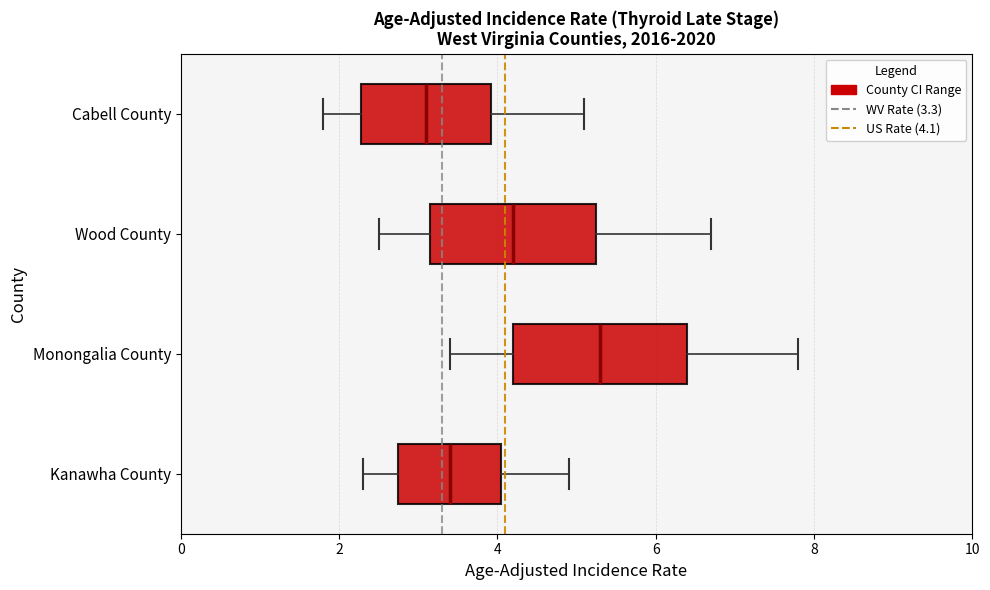

Where does the right whisker of the box for Cabell County end on the x-axis? The values are not printed on the chart, so give them approximately, as read against the axis.

5.2